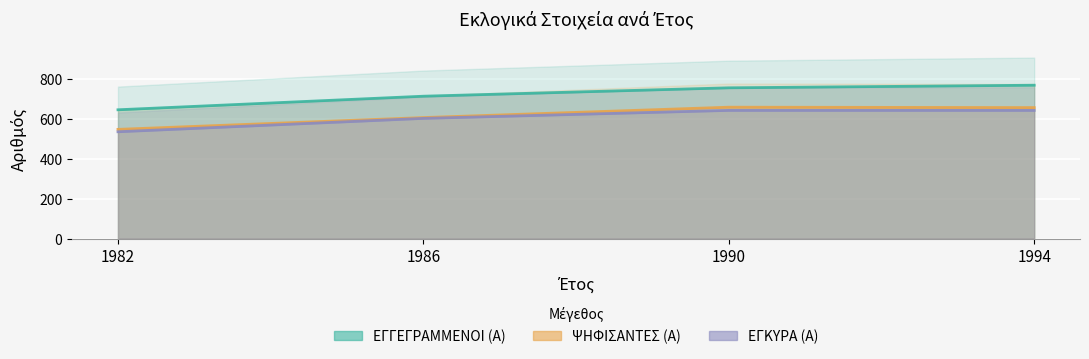

True or false: ΨΗΦΙΣΑΝΤΕΣ (Α) has a value of 656 at 1994.

True